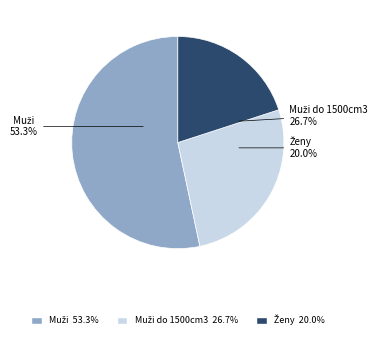

Count the number of slices in the pie.

3